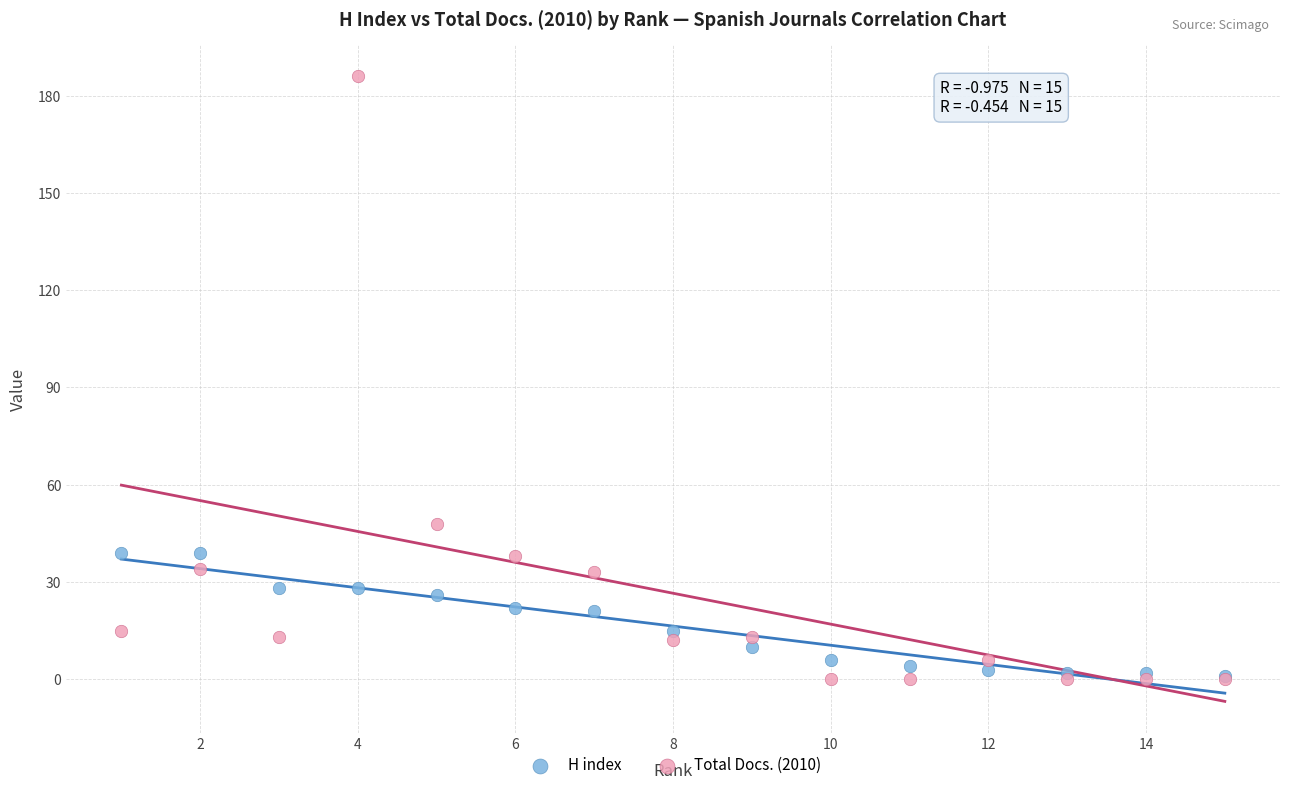

What are all the series names shown in the legend?

H index, Total Docs. (2010)